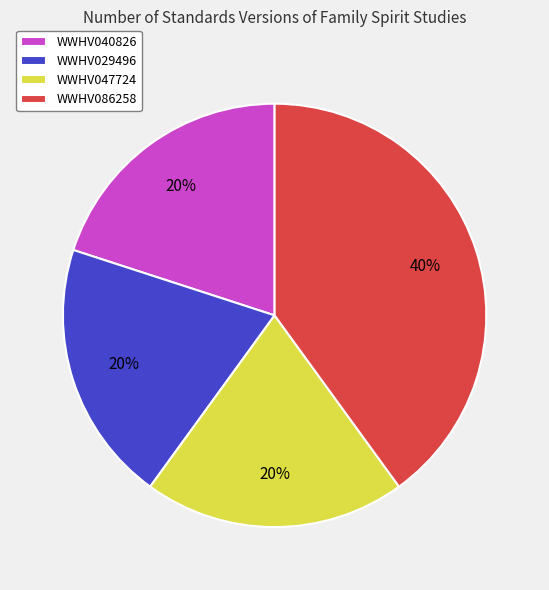

What percentage is the WWHV040826 slice, to the nearest percent?

20%